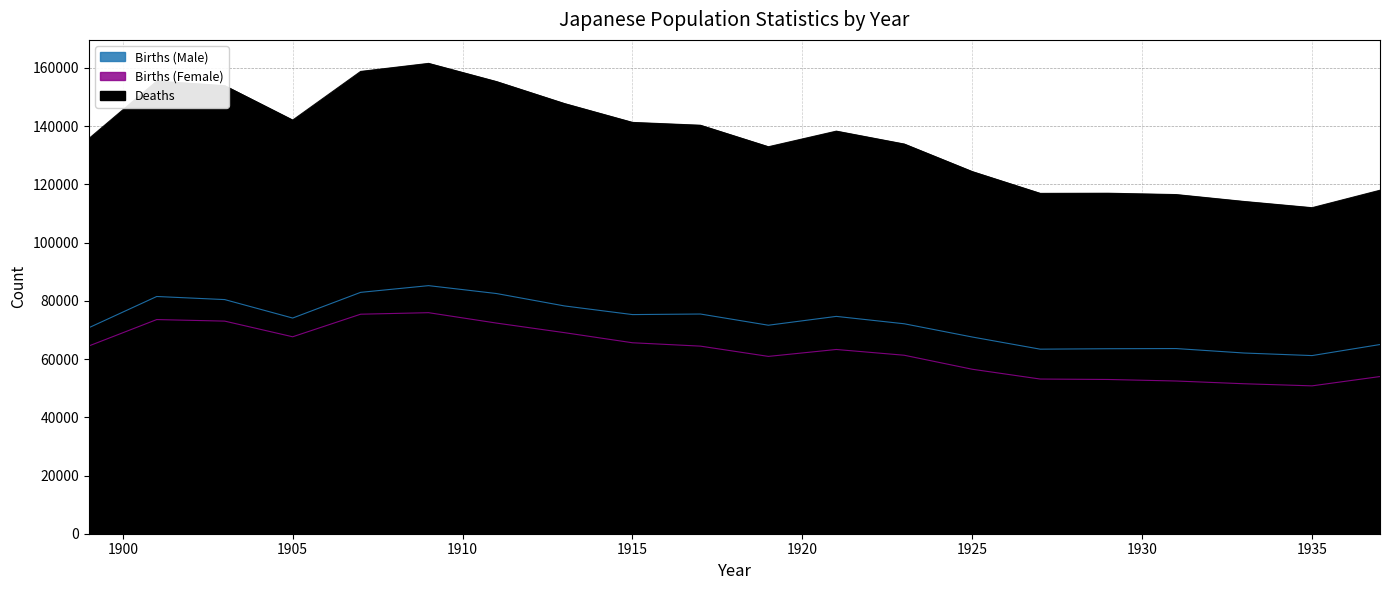

How many interior local valleys does the Deaths series have?

4